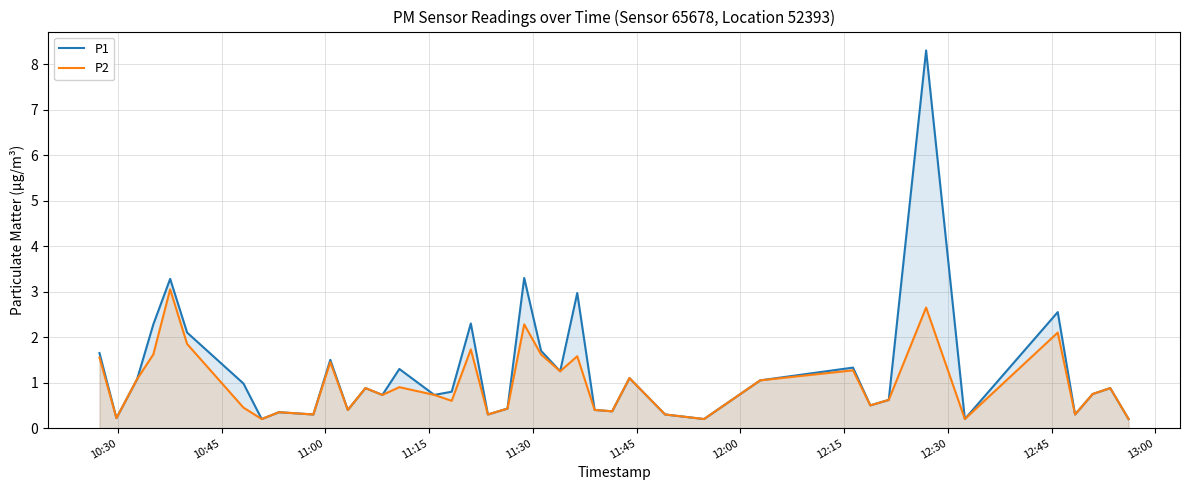

Reading left to right, list all the values displayed in this chart.

P1: 1.6	0.2	1.1	2.3	3.3	2.1	1.0	0.2	0.3	0.3	1.5	0.4	0.9	0.7	1.3	0.7	0.8	2.3	0.3	0.4	3.3	1.7	1.2	3.0	0.4	0.4	1.1	0.3	0.2	1.1	1.3	0.5	0.6	8.3	0.2	2.5	0.3	0.8	0.9	0.2
P2: 1.6	0.2	1.1	1.6	3.0	1.9	0.5	0.2	0.3	0.3	1.4	0.4	0.9	0.7	0.9	0.7	0.6	1.7	0.3	0.4	2.3	1.6	1.2	1.6	0.4	0.4	1.1	0.3	0.2	1.1	1.3	0.5	0.6	2.6	0.2	2.1	0.3	0.8	0.9	0.2